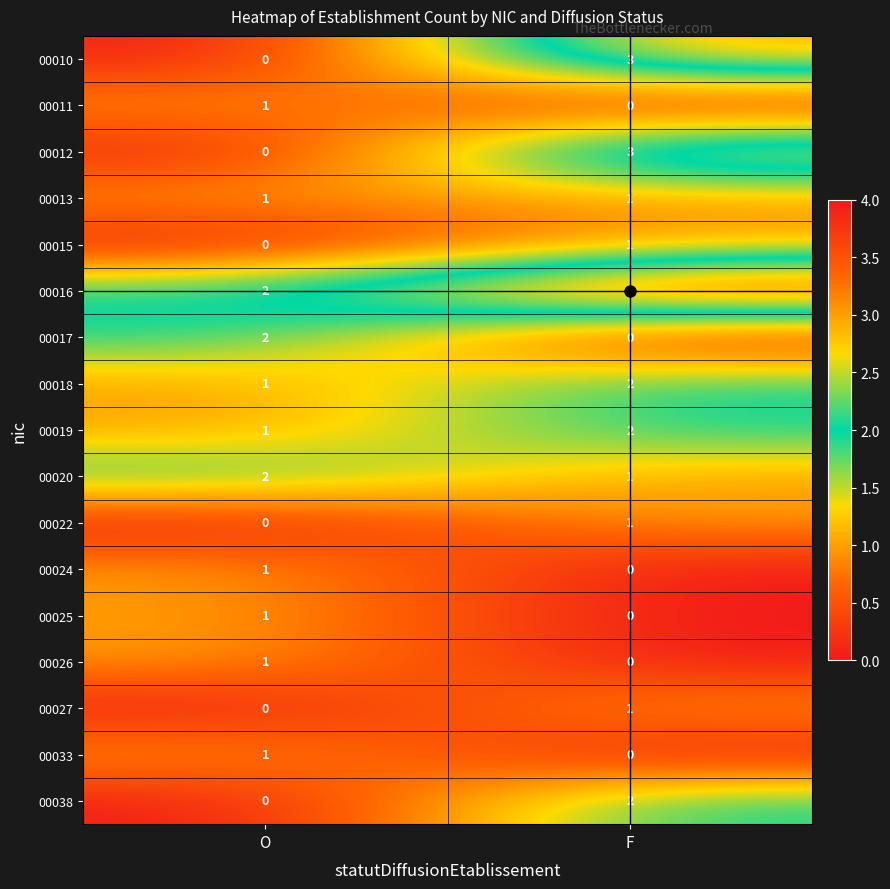

List the labels in order of 00020 value, largest first.

O, F